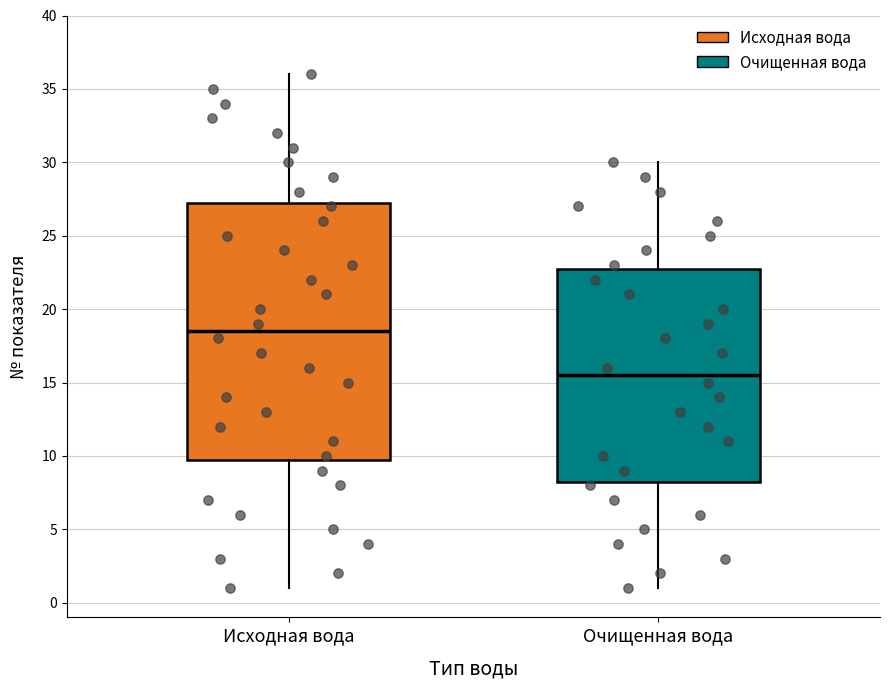

Comparing the boxes themselves (not the whiskers), which one is the tallest?

Исходная вода